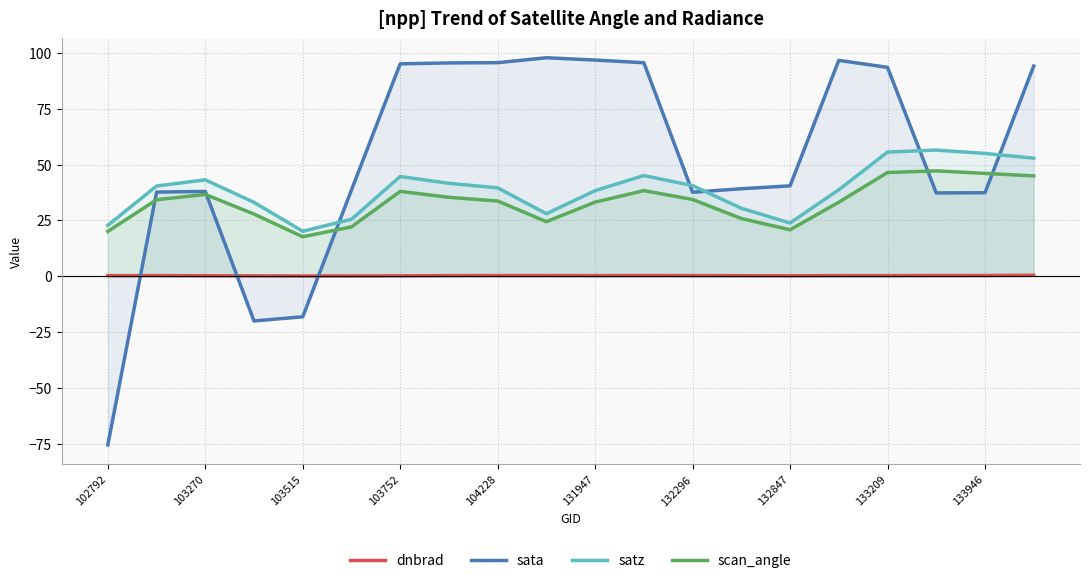

Count the number of data series in this chart.

4